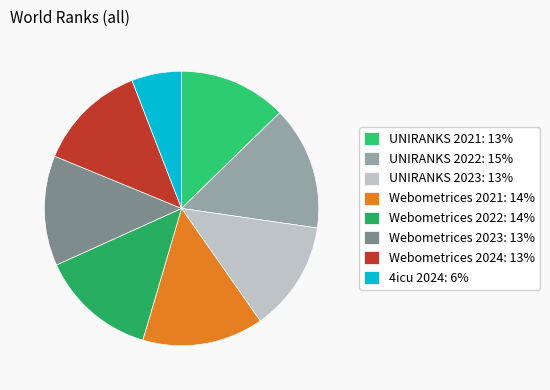

How many slices are in this pie chart?

8